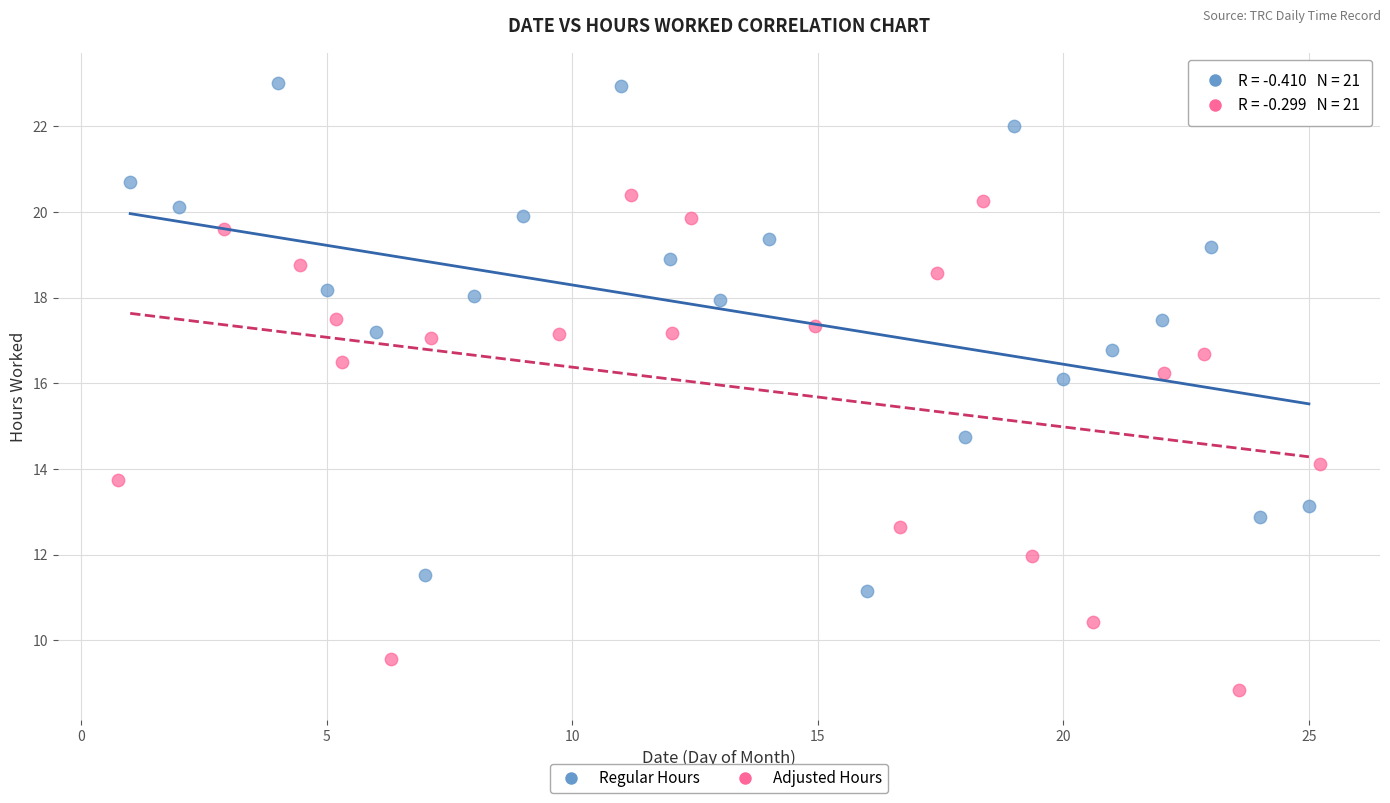

Which series contains the highest Y value?

Regular Hours